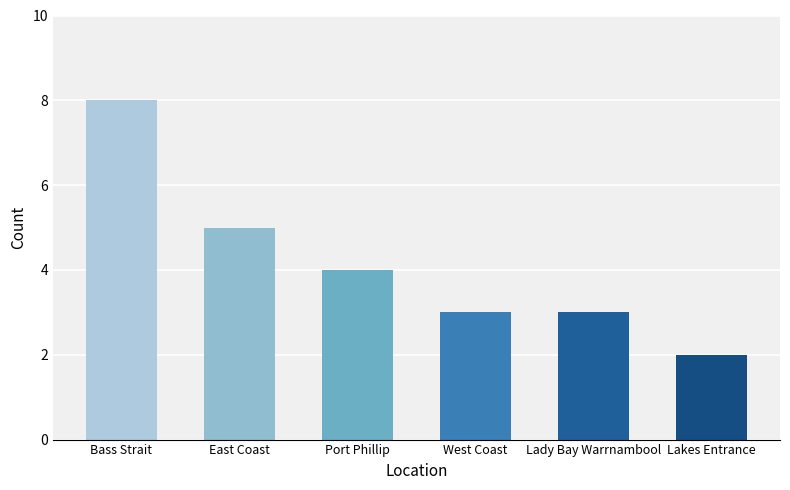

How many series are shown in this chart?

1